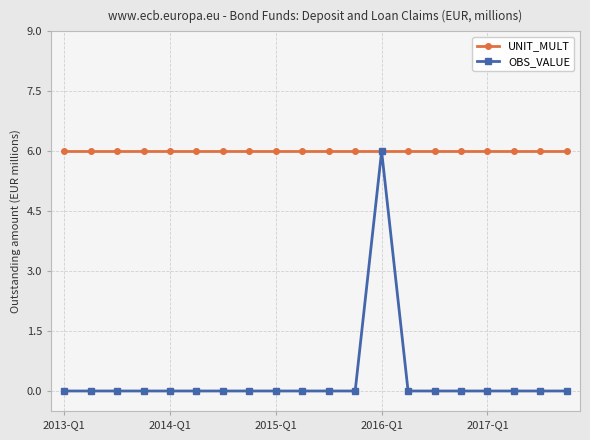

What is the value of the UNIT_MULT point at the 5th from the left?

6